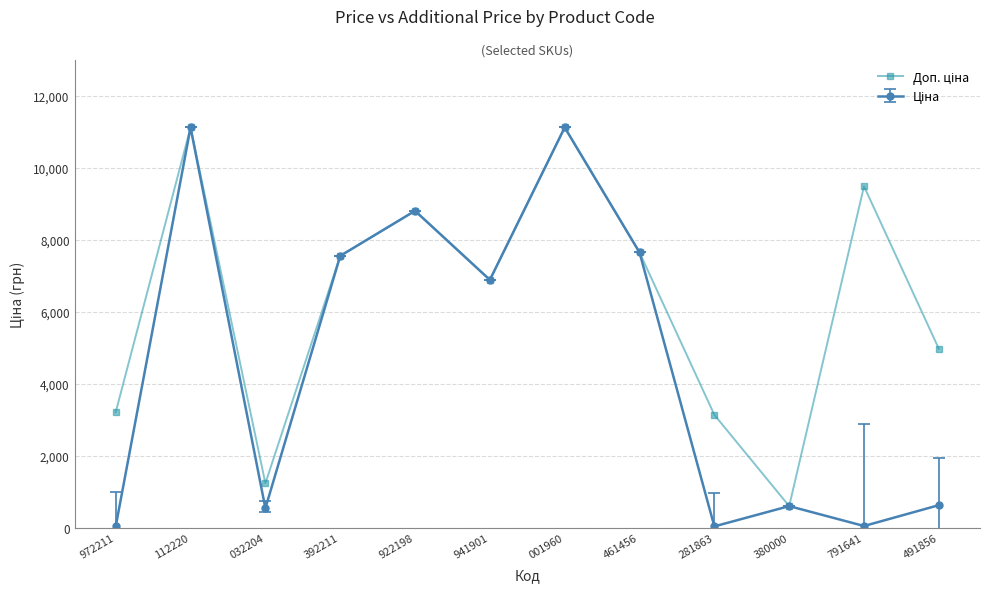

What is the difference between the highest and lowest values at 032204?

691.7